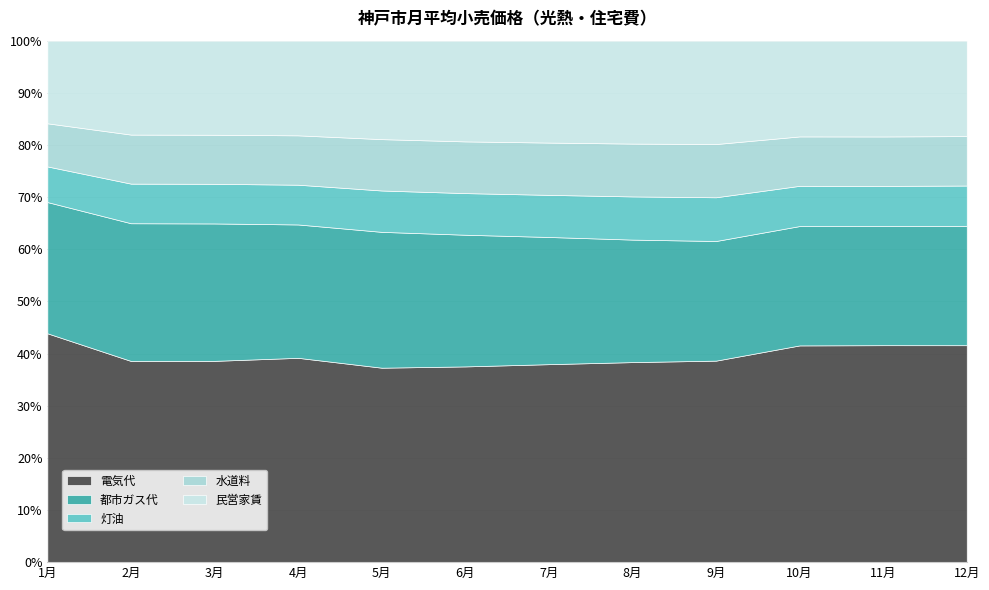

What is the label of the 9th point from the right?

4月